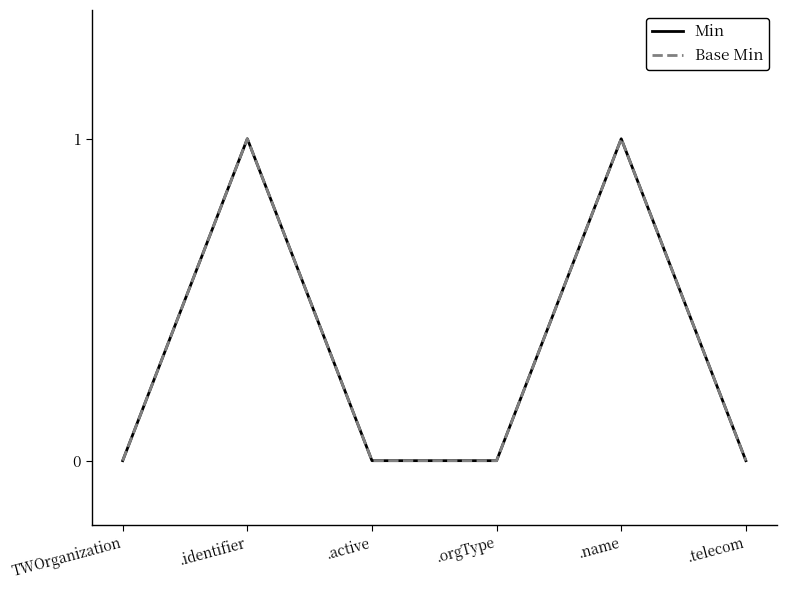

How many interior local peaks does the Min series have?

2